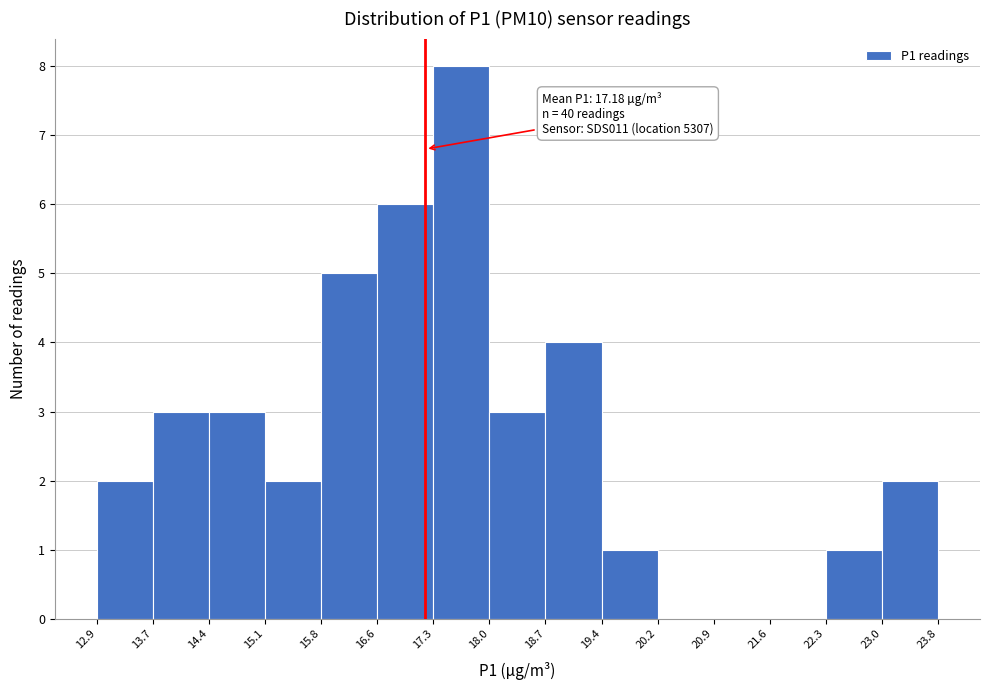

Over which range of the x-axis is the bar tallest?

17.3 to 18.0